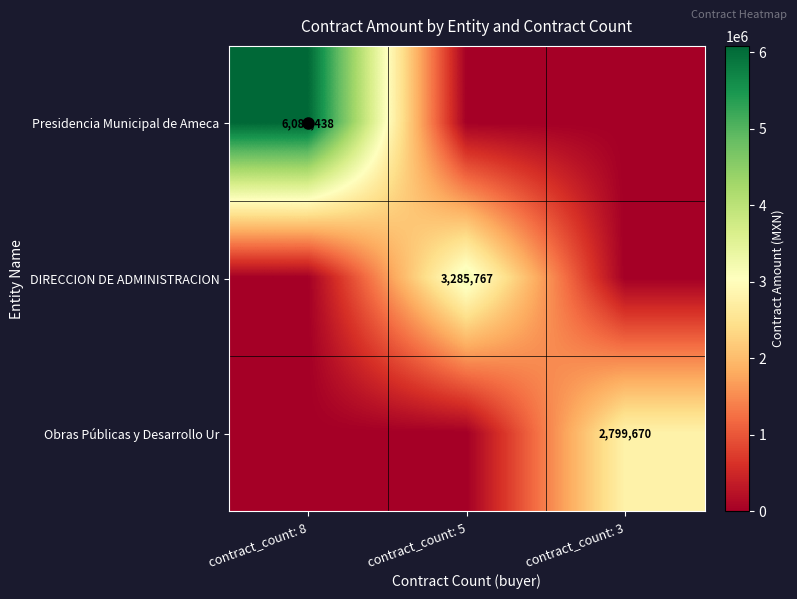

Which series has the largest total across all categories?

Presidencia Municipal de Ameca